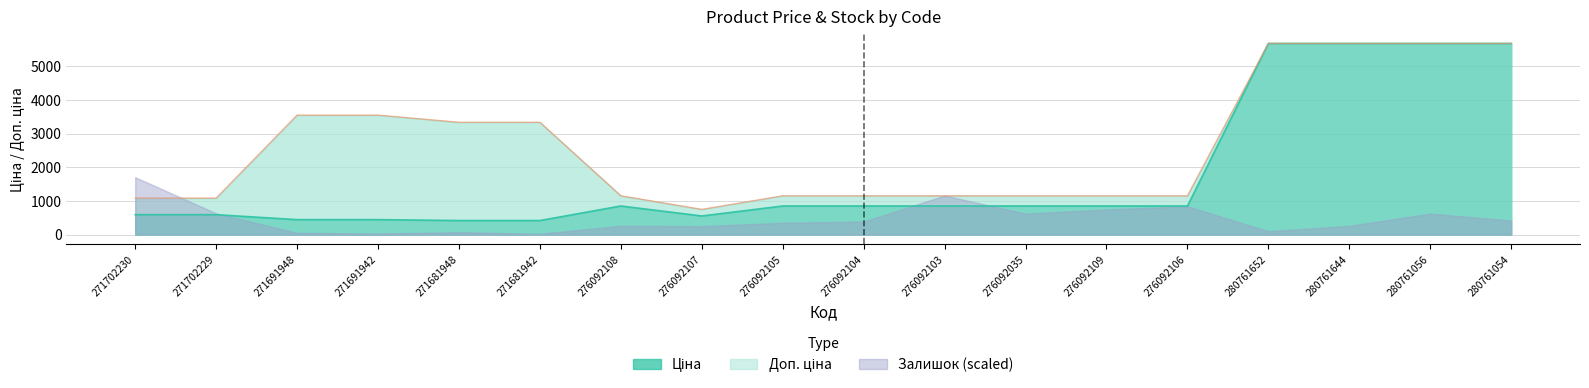

Rank the categories by Доп. ціна value from highest to lowest.

280761652, 280761644, 280761056, 280761054, 271691948, 271691942, 271681948, 271681942, 276092108, 276092105, 276092104, 276092103, 276092035, 276092109, 276092106, 271702230, 271702229, 276092107